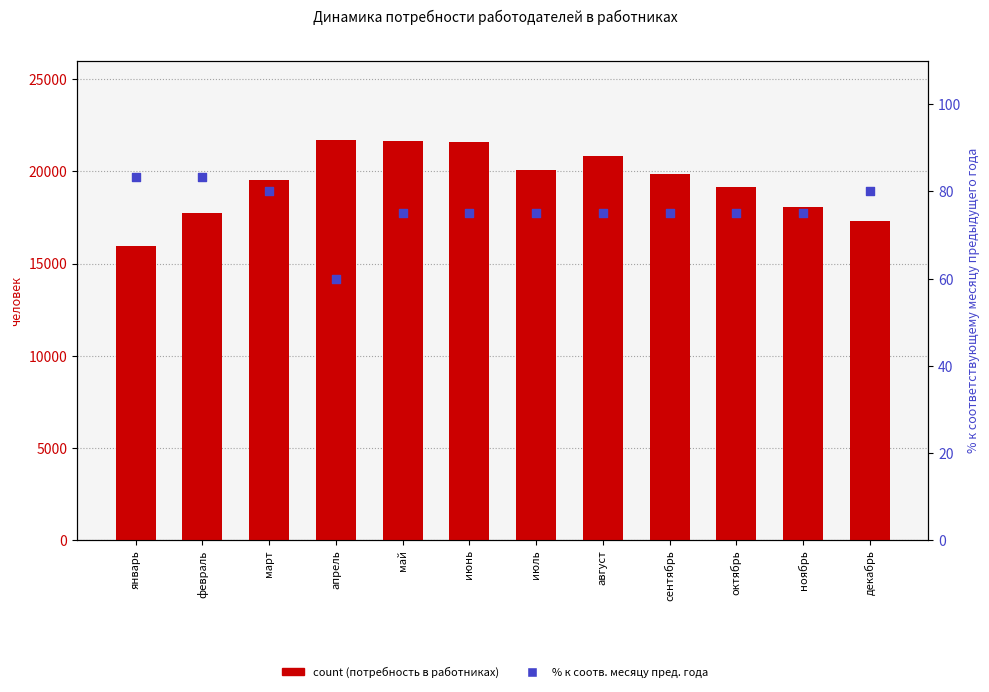

Which series contains the lowest Y value?

в % к соответствующему месяцу предыдущего года